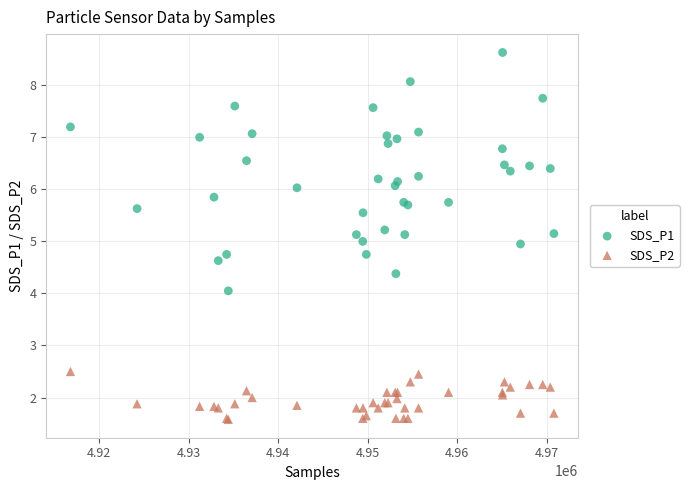

Which series contains the lowest Y value?

SDS_P2